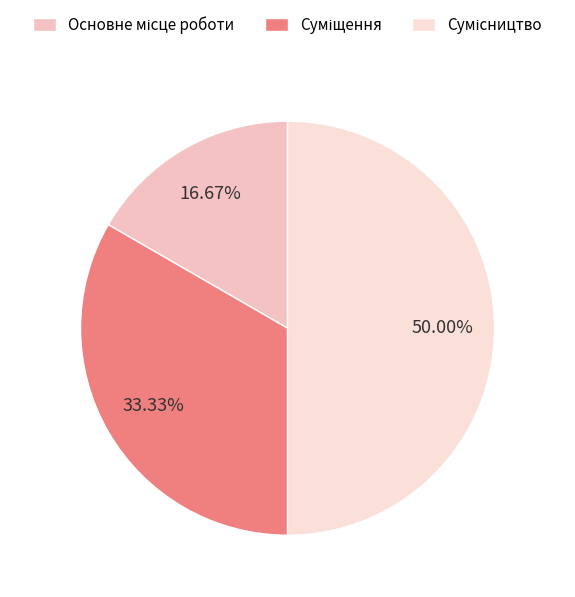

Is there any slice that represents more than half of the pie?

No